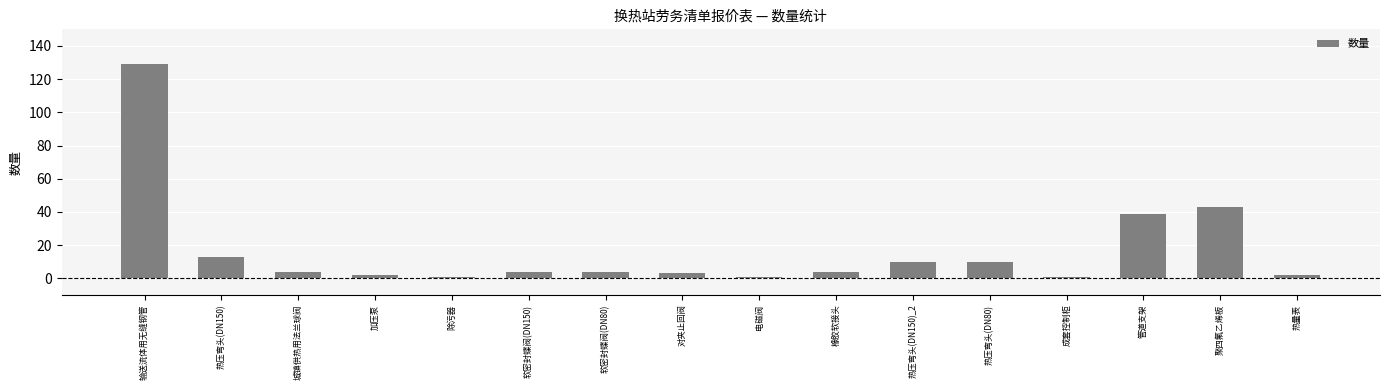

What is the sum of all values?

269.9